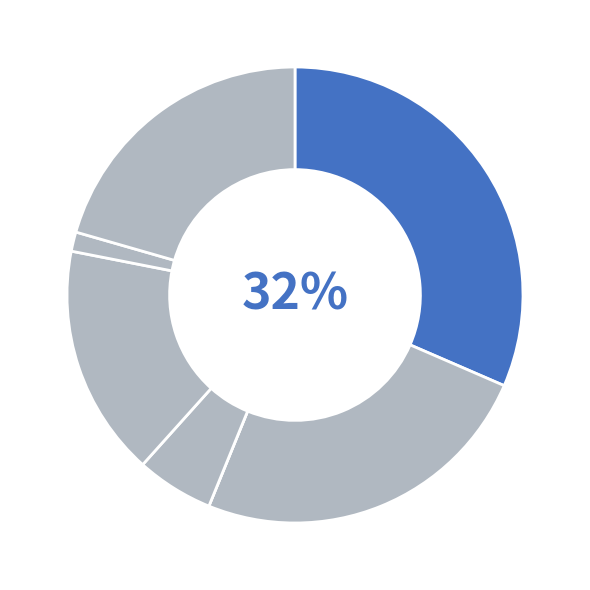

Count the number of slices in the pie.

7